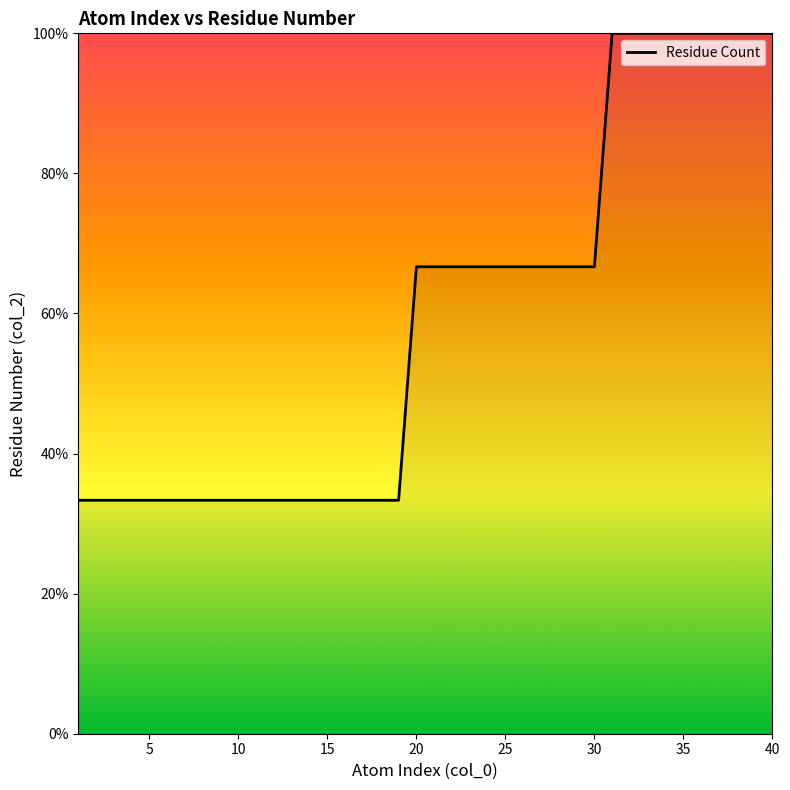

What is the minimum value shown in the chart?

33.3